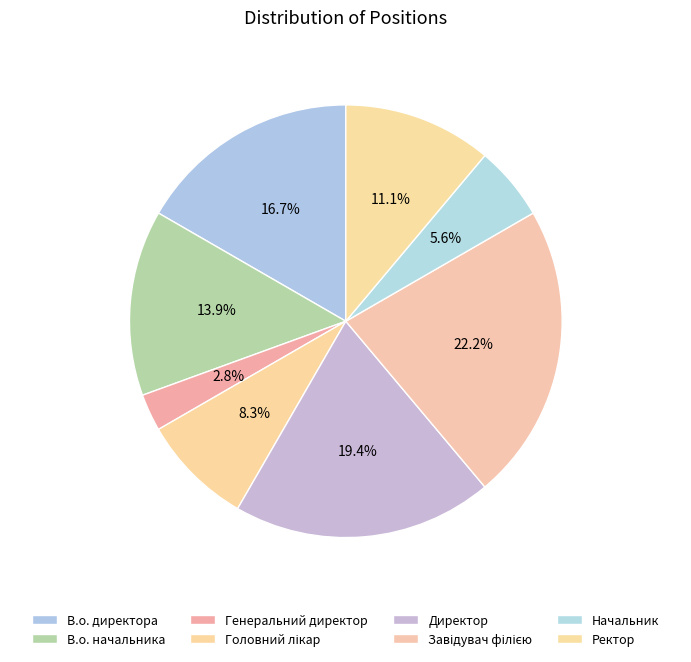

How many segments does this pie chart have?

8